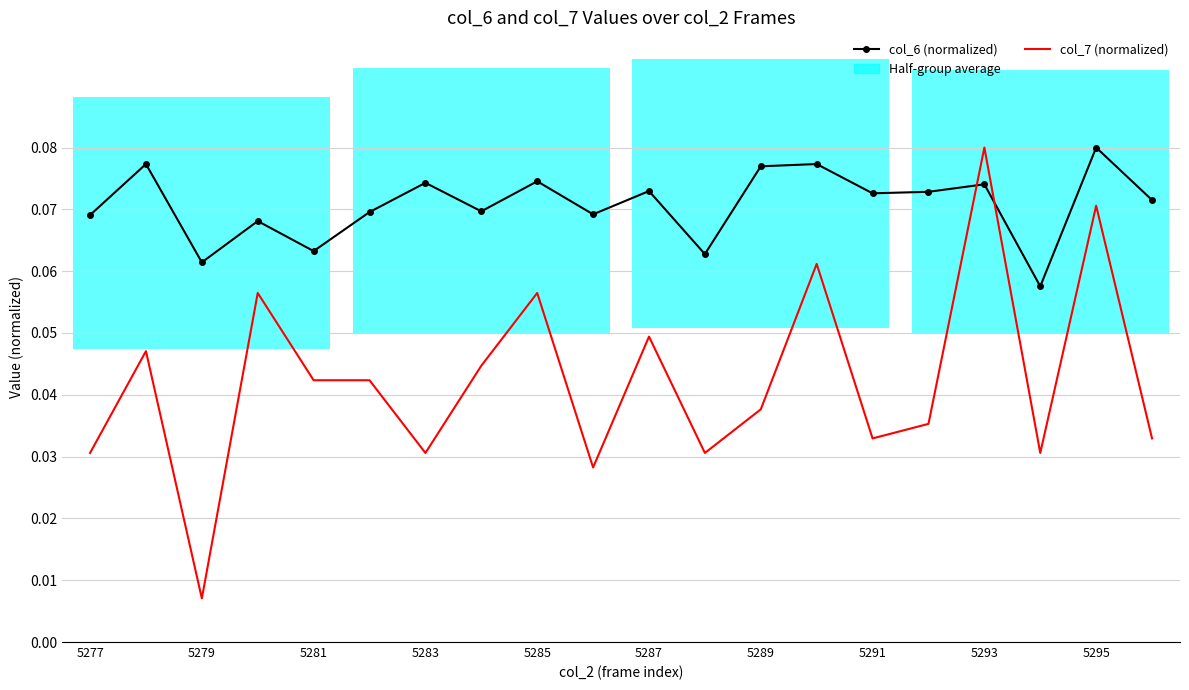

What is the total value across all series at 5287?

0.1